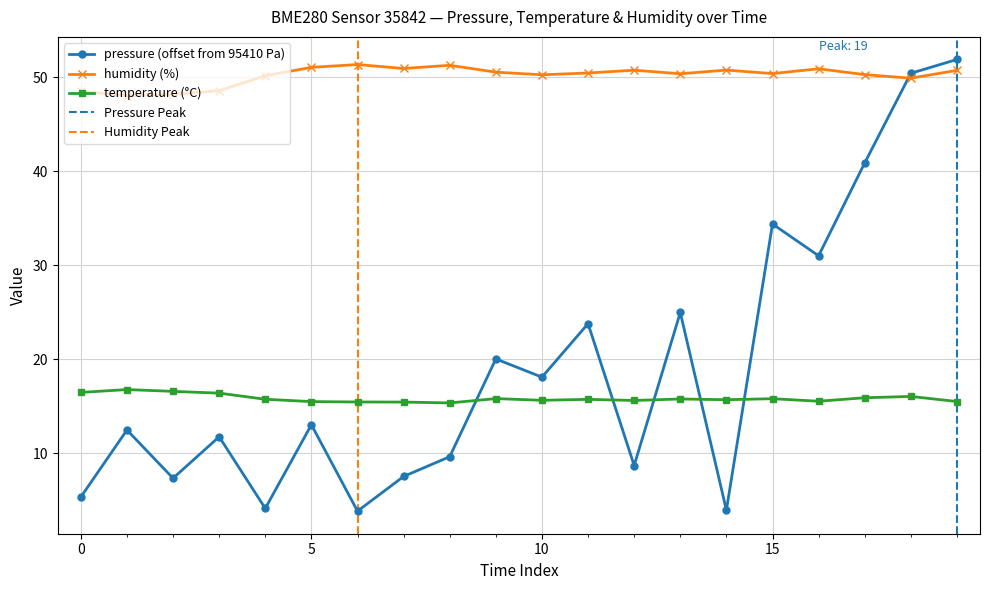

The value of temperature at 00:46 is 22.5. True or false?

False